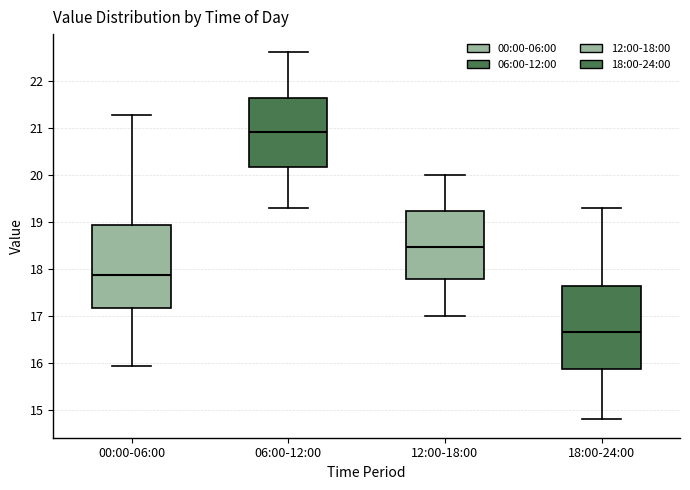

Where does the lower whisker of the box for 06:00-12:00 end on the y-axis? The values are not printed on the chart, so give them approximately, as read against the axis.

19.3